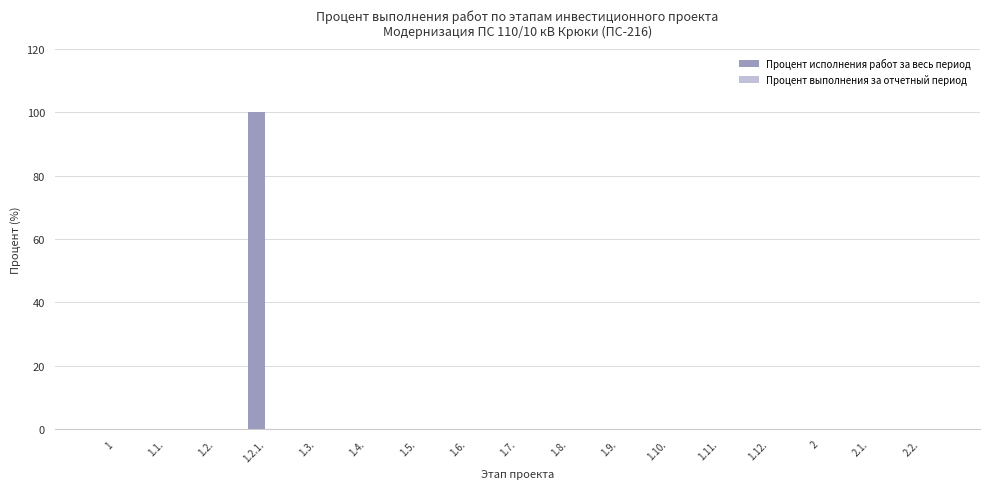

What is the greatest value displayed?

100